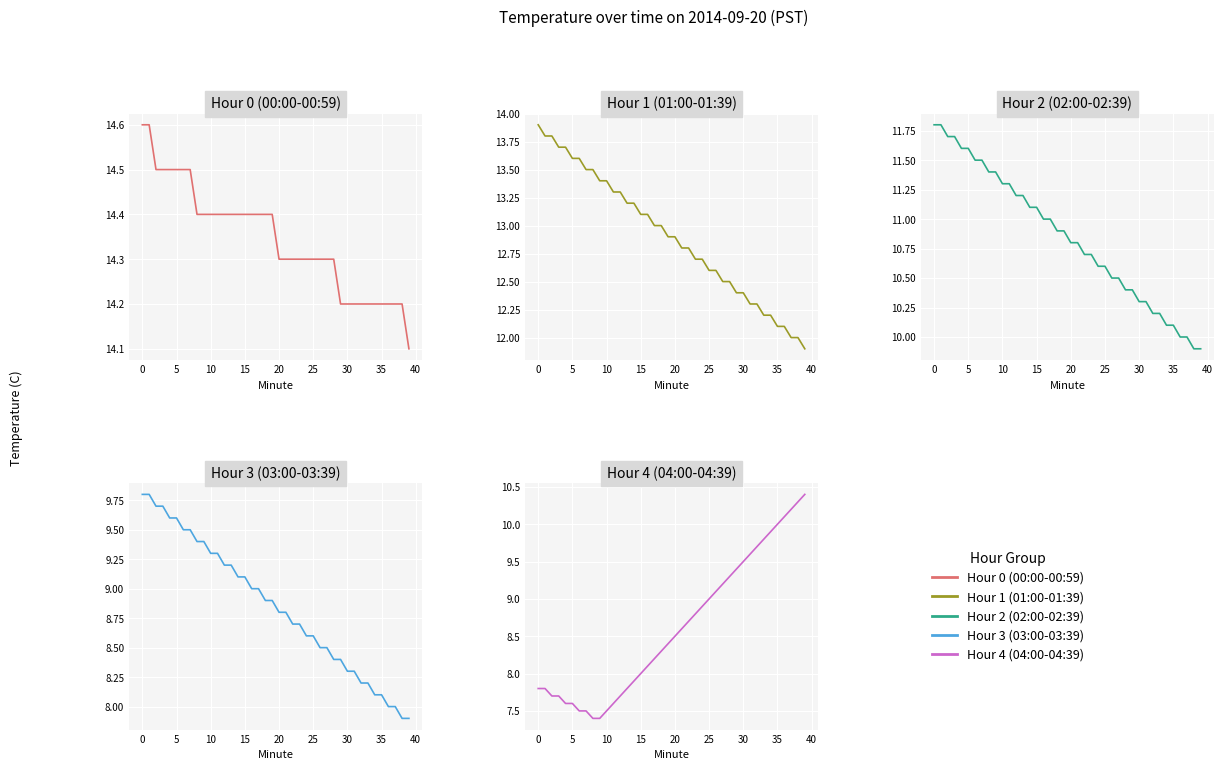

What is the lowest value of the Hour 2 (02:00-02:39) series?

9.9